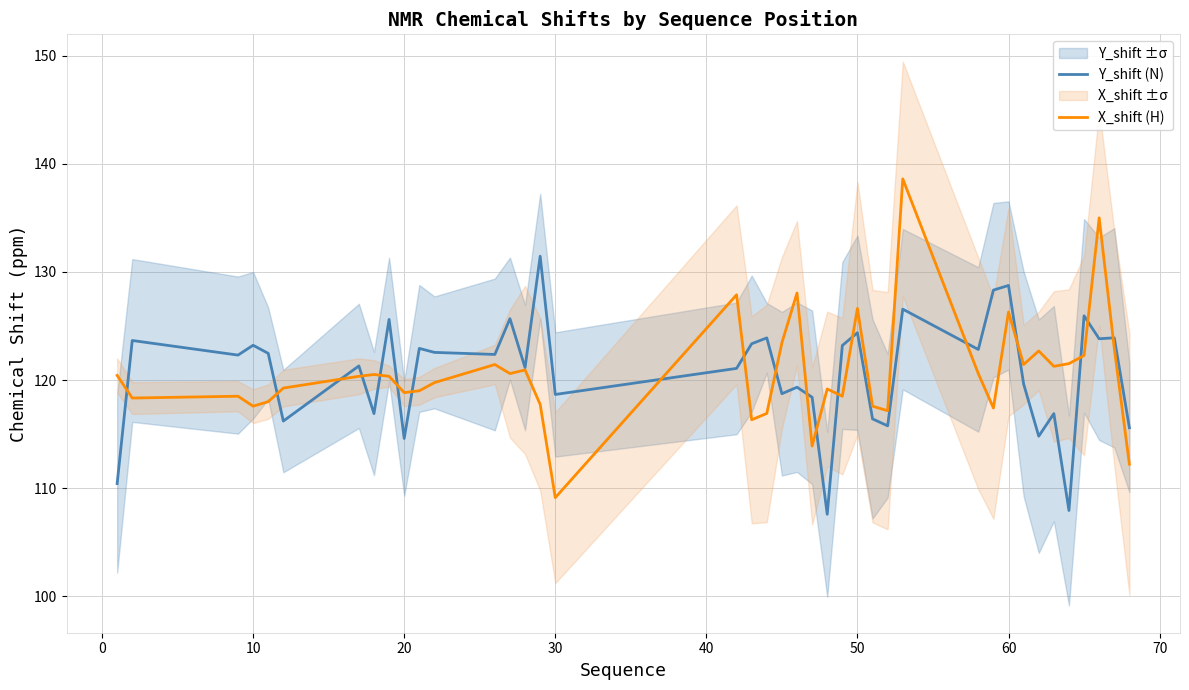

At how many categories does at least one series exceed 107?

40